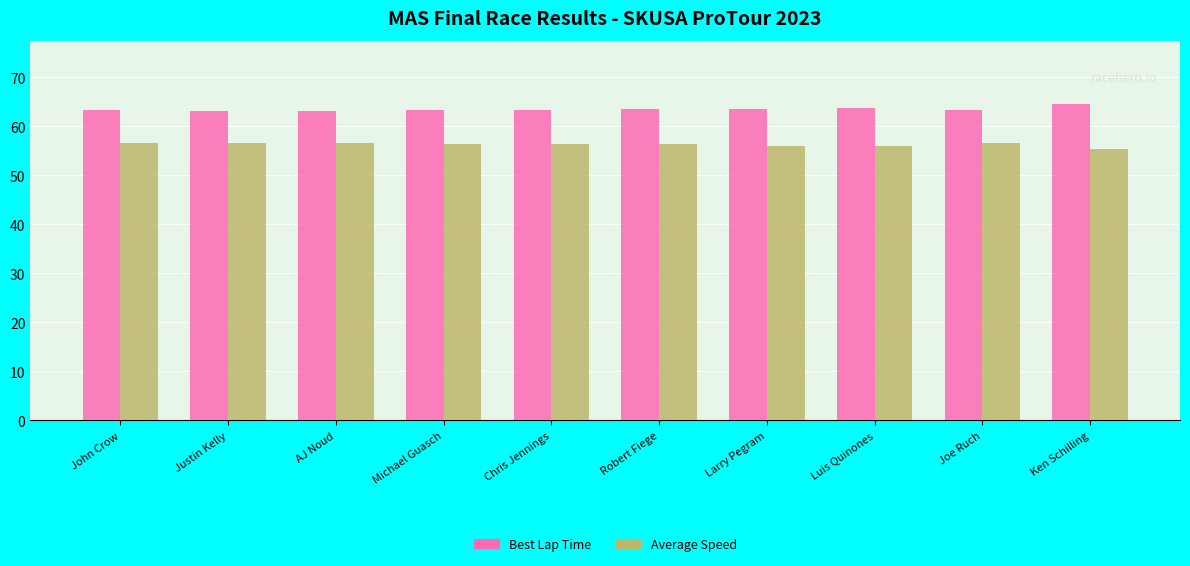

What is the value of the Best Lap Time bar at the 4th from the left?

63.3